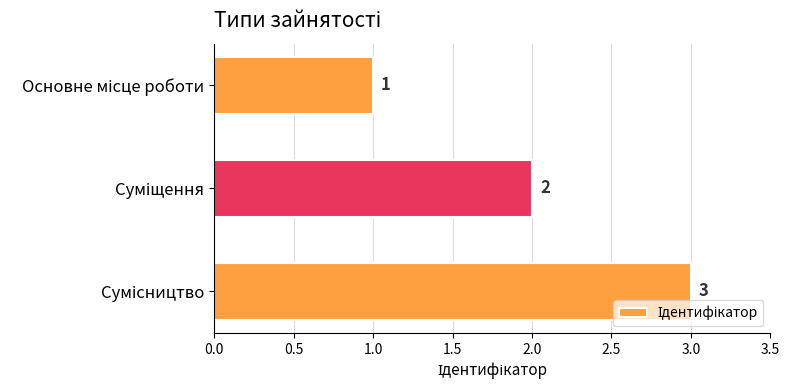

What is the sum of all values?

6